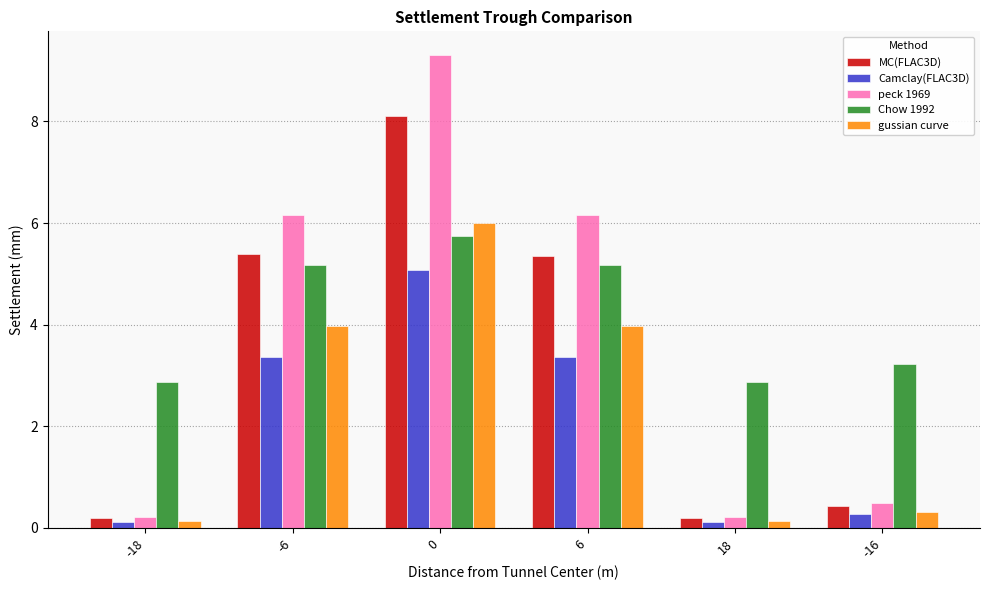

What is the difference between the highest and lowest values at 18?

2.8